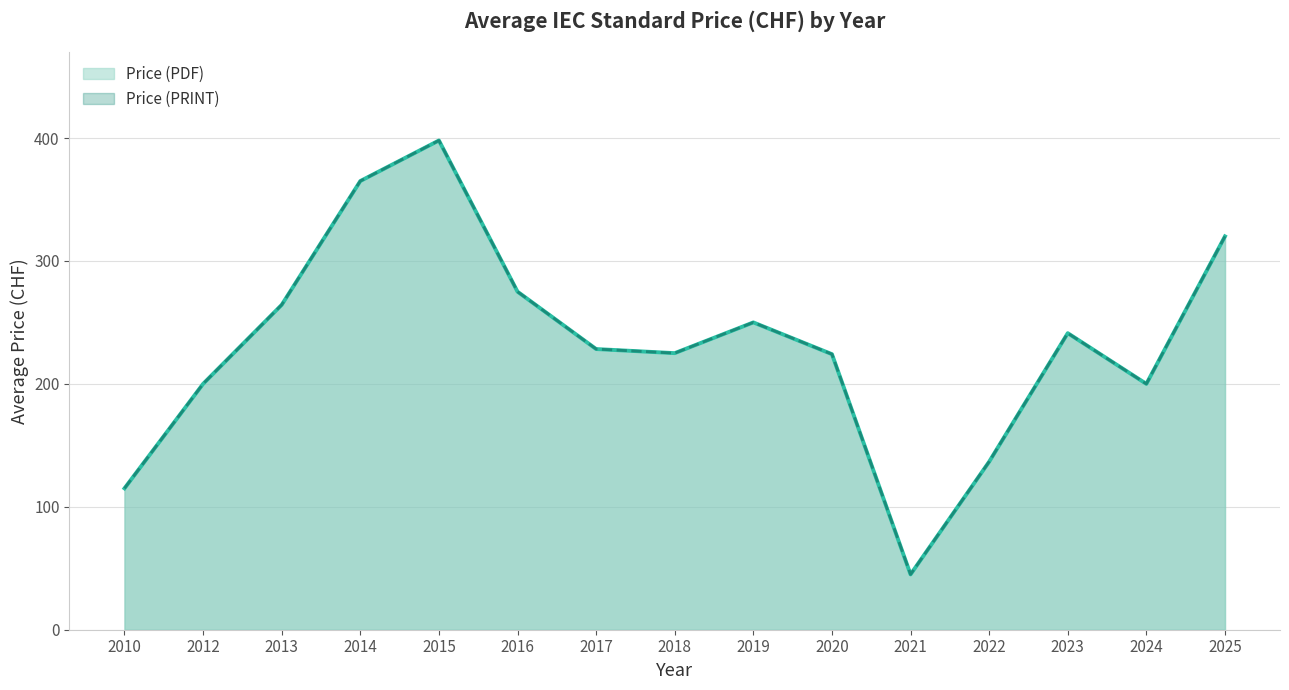

True or false: Price (PRINT) and Price (PDF) cross at least once.

False